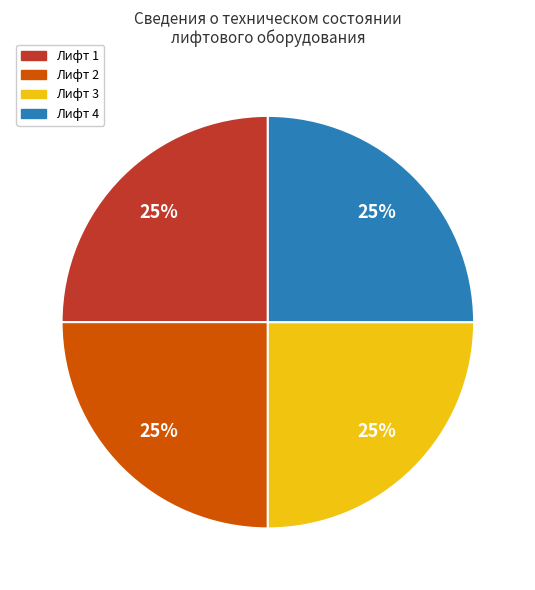

The Лифт 2 slice represents 12% of the pie. True or false?

False